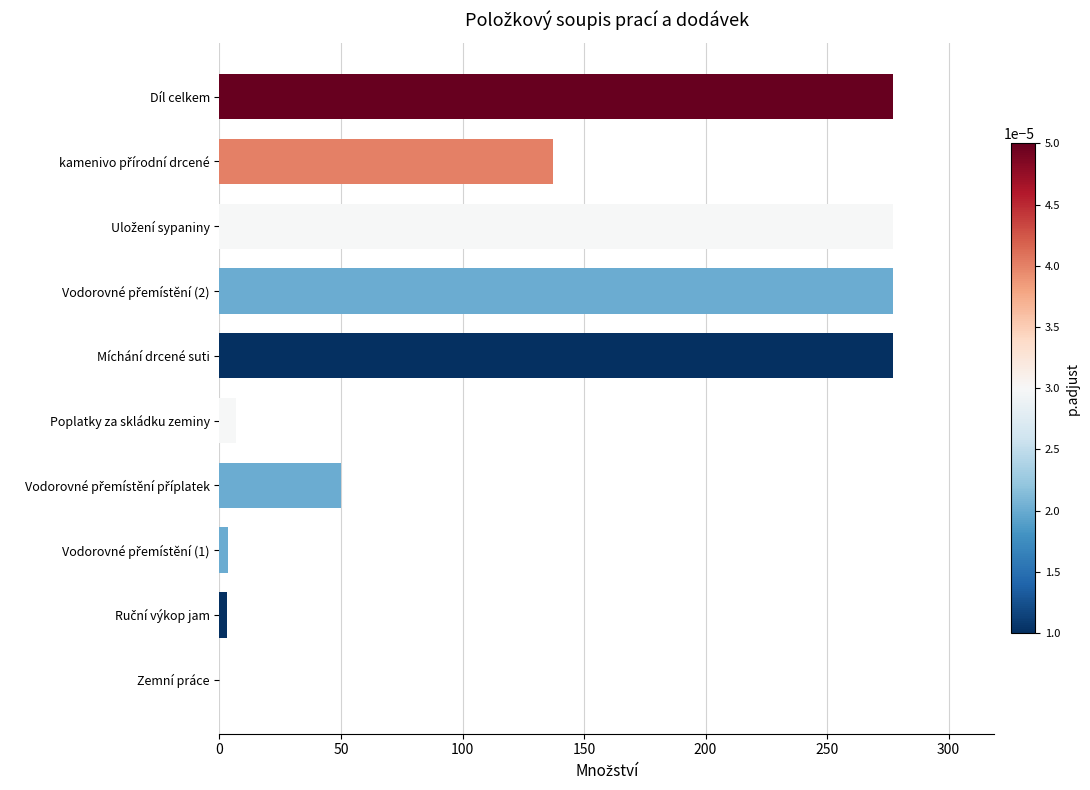

What is the maximum value shown in the chart?

277.3